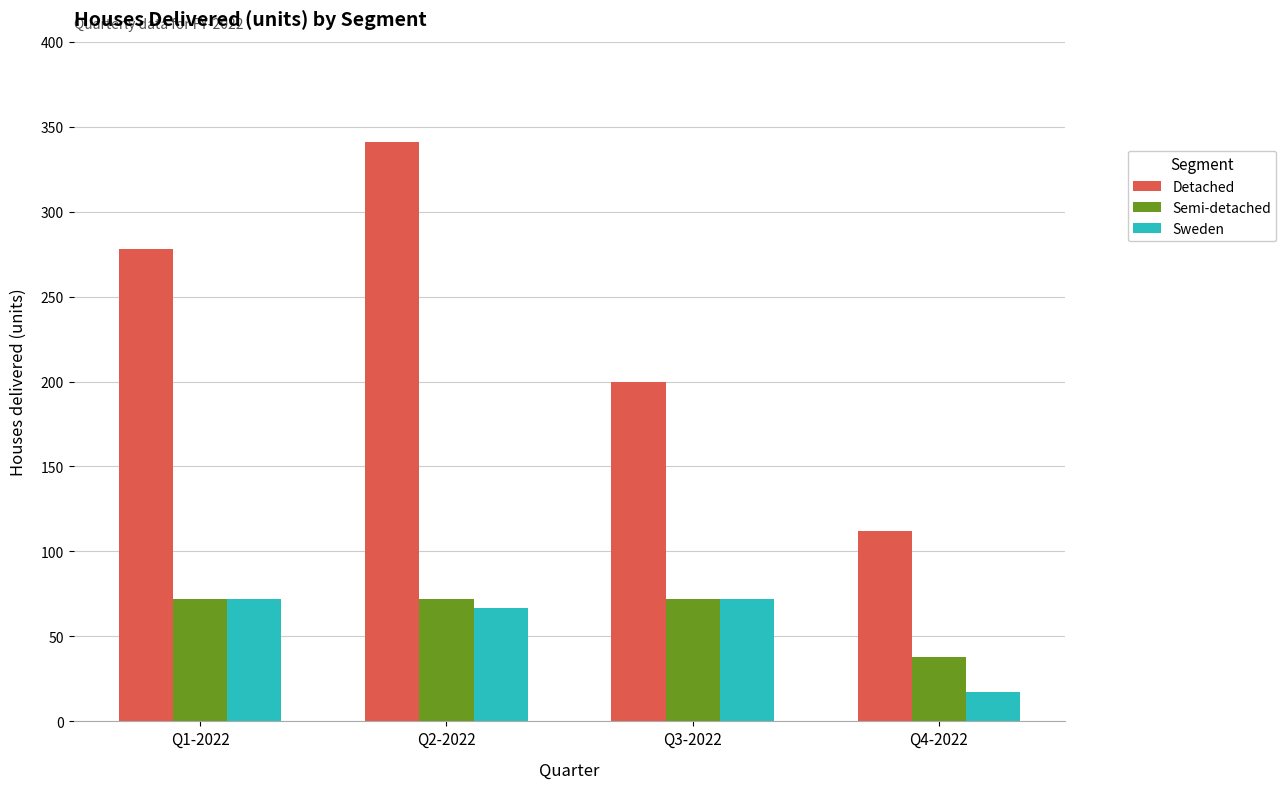

How many Detached values are between 200 and 341?

3